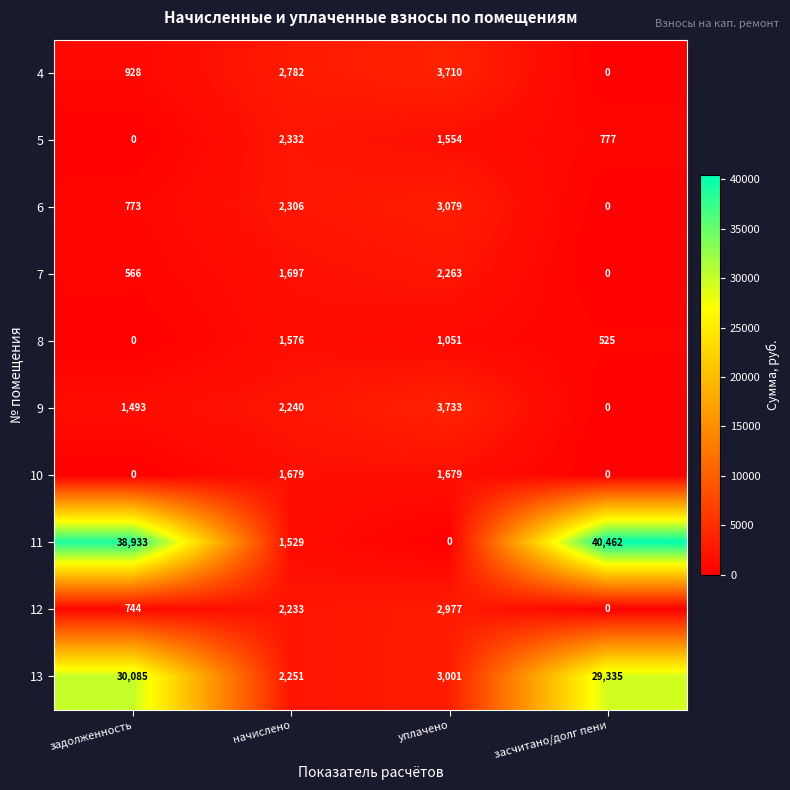

At which label is 9 closest to 1866?

задолженность